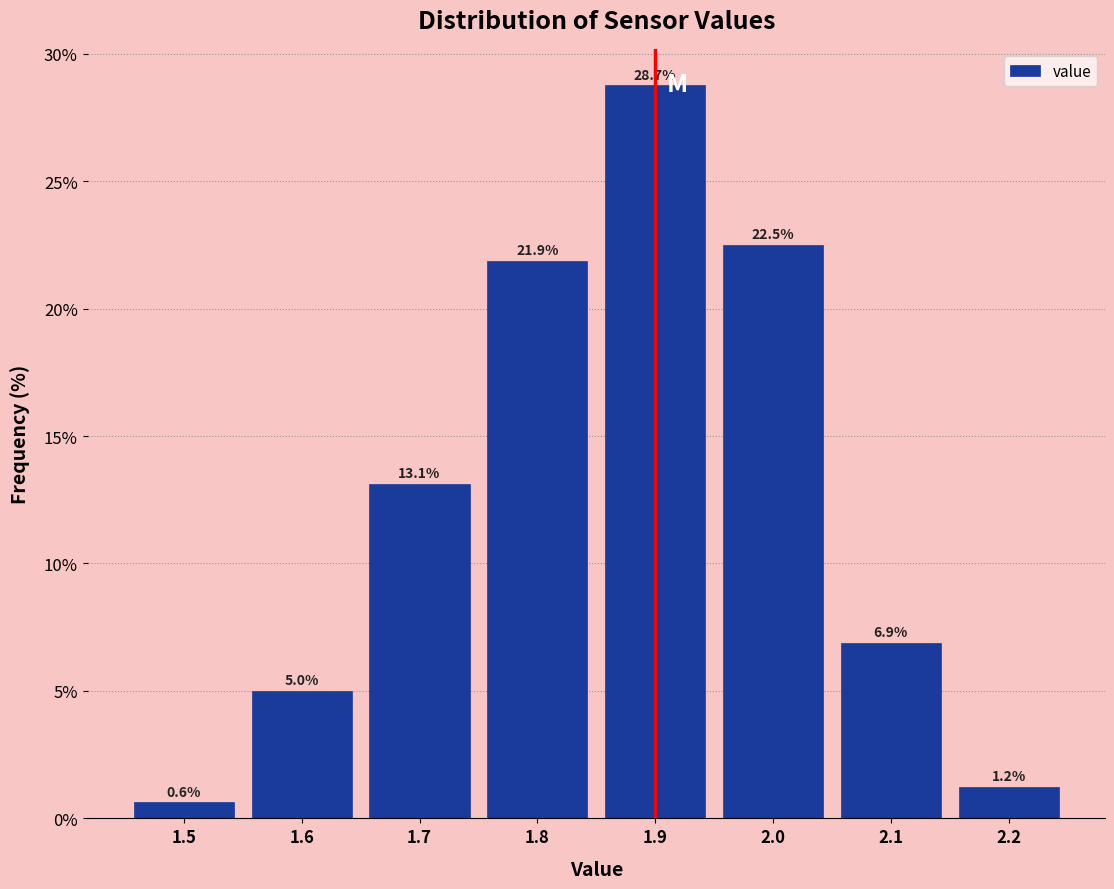

How tall is the bar that spans 2.15 to 2.25 on the x-axis?

1.2